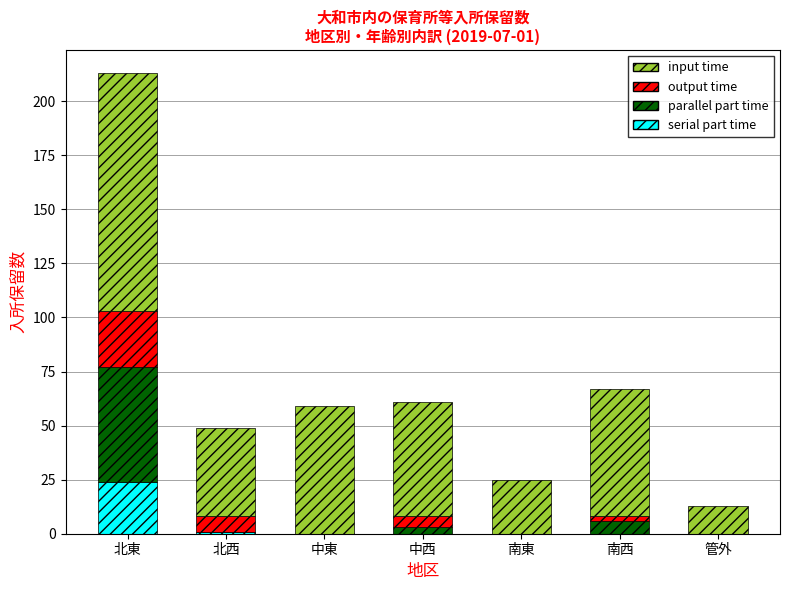

The serial part time series shows 0 at 中東. True or false?

True